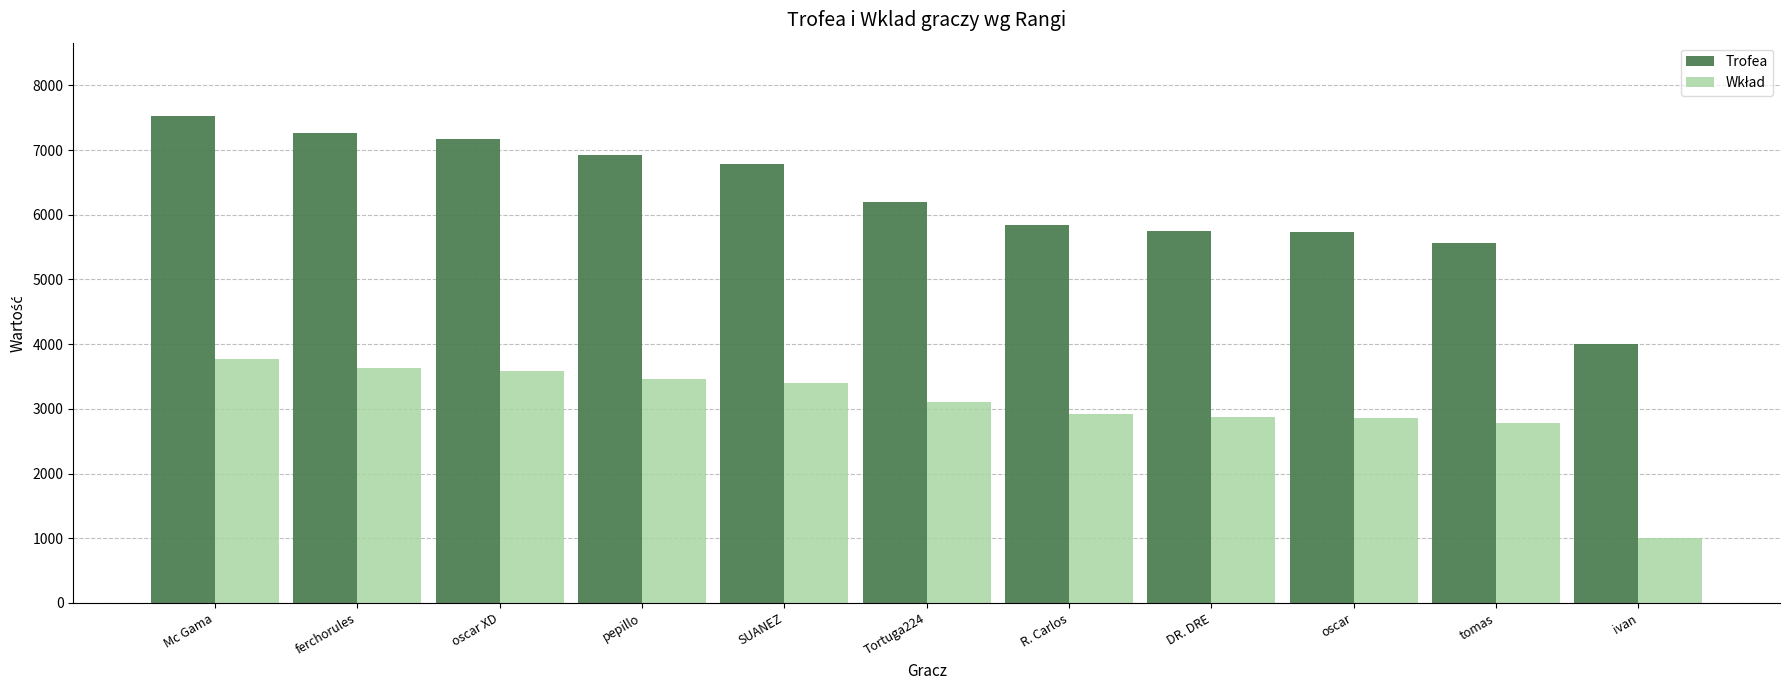

Are the bars grouped side by side (vs. stacked)?

Yes